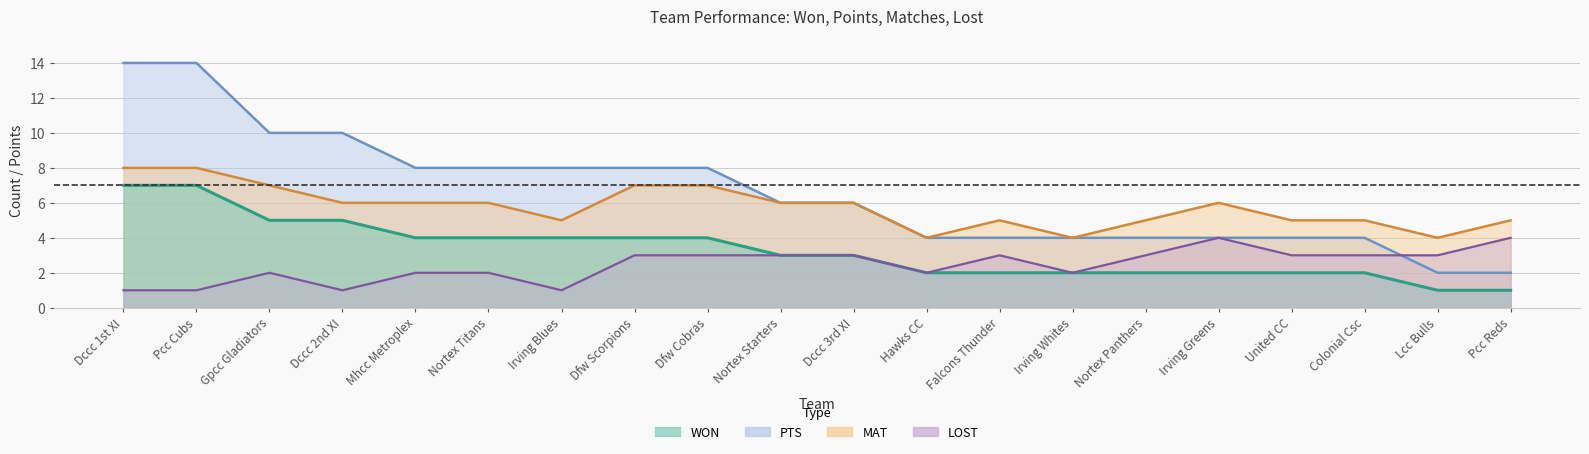

At how many categories does at least one series exceed 7?

9